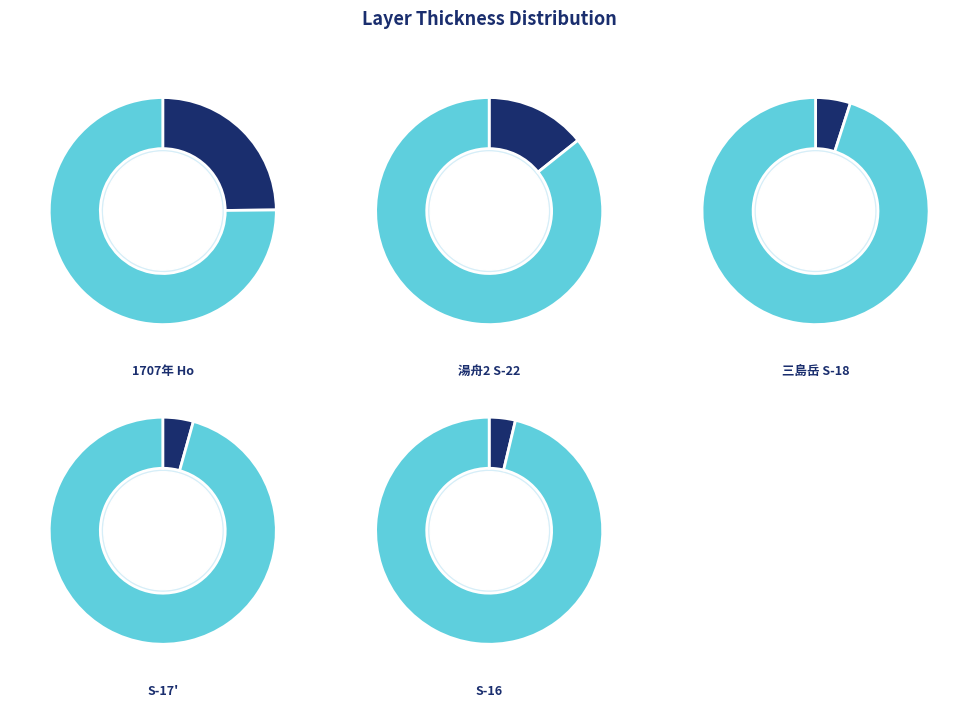

How much of the chart is everything except 土壌化風成層(4)?

97.5%